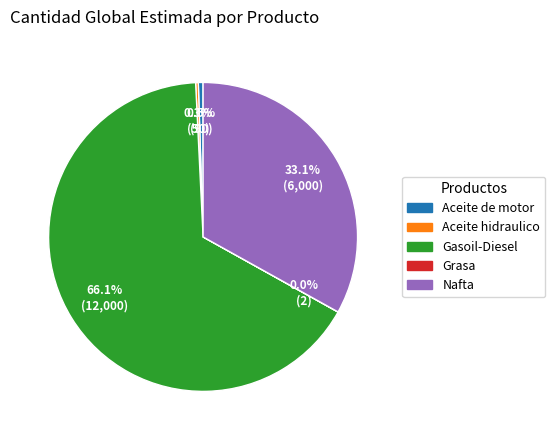

What is the largest slice in the pie chart?

Gasoil-Diesel